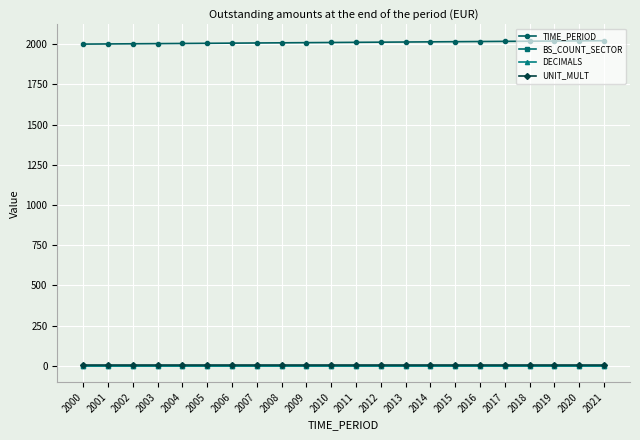

What is the spread (max minus min) of values at 2007?

2007